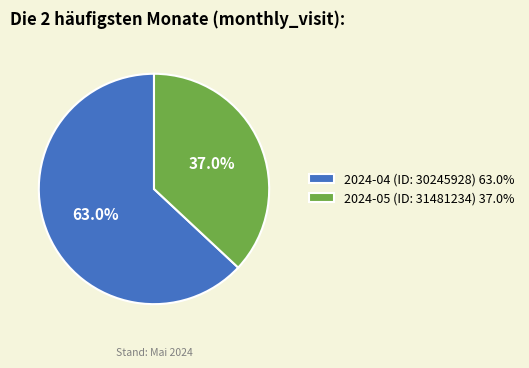

Rank the categories by value from highest to lowest.

2024-04 (ID: 30245928), 2024-05 (ID: 31481234)